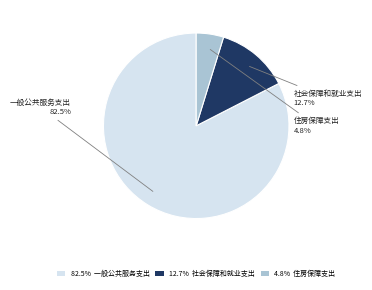

Rank the categories by value from highest to lowest.

82.5% 一般公共服务支出, 12.7% 社会保障和就业支出, 4.8% 住房保障支出